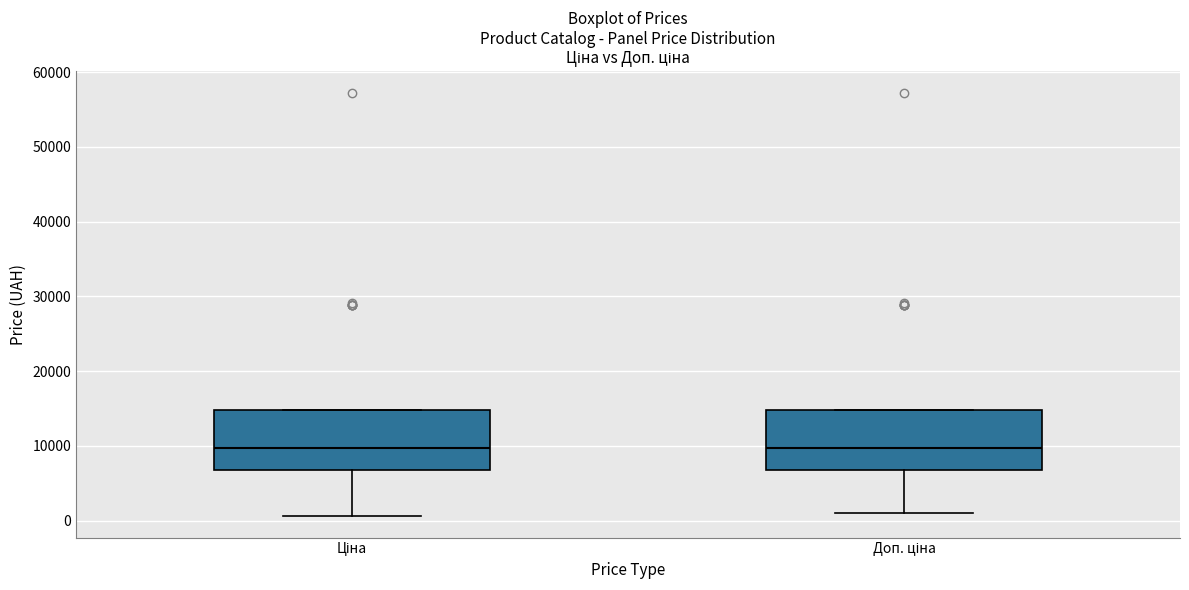

Where is the lower edge of the box for Ціна on the y-axis? The values are not printed on the chart, so give them approximately, as read against the axis.

7000